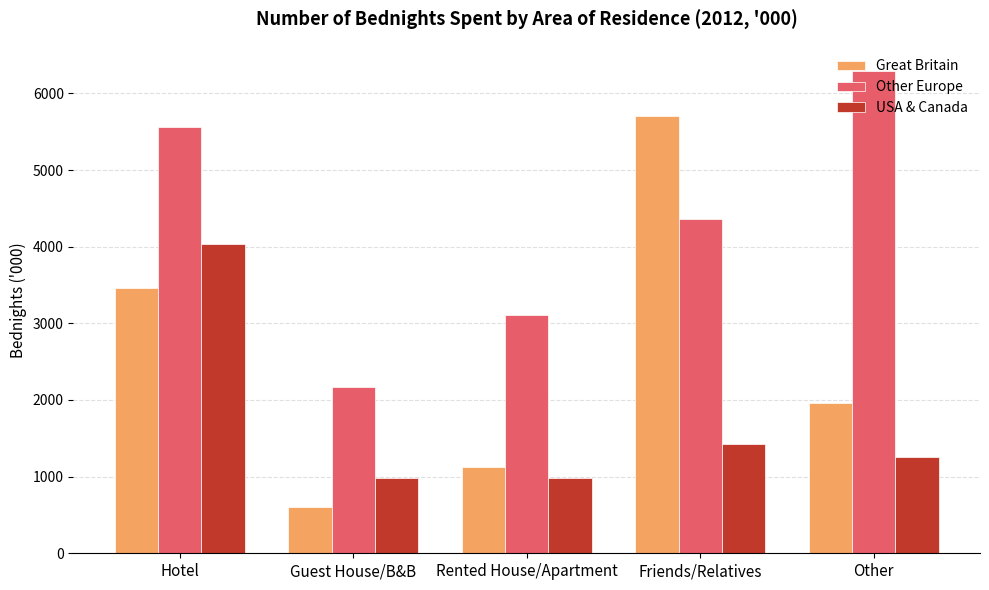

What is the difference between the second highest and second lowest values in the Other Europe series?

2464